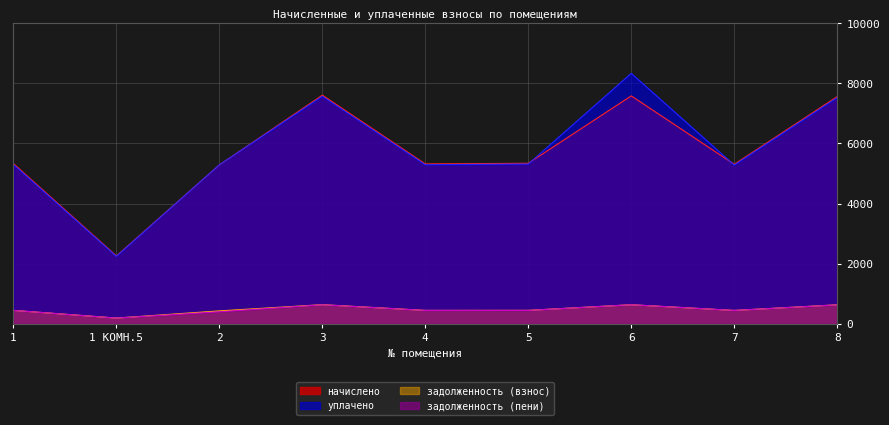

Which category has the highest value in the задолженность (пени) series?

6